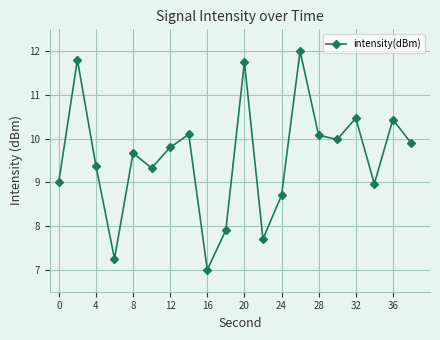

What is the value of the 19th point from the left?

10.4